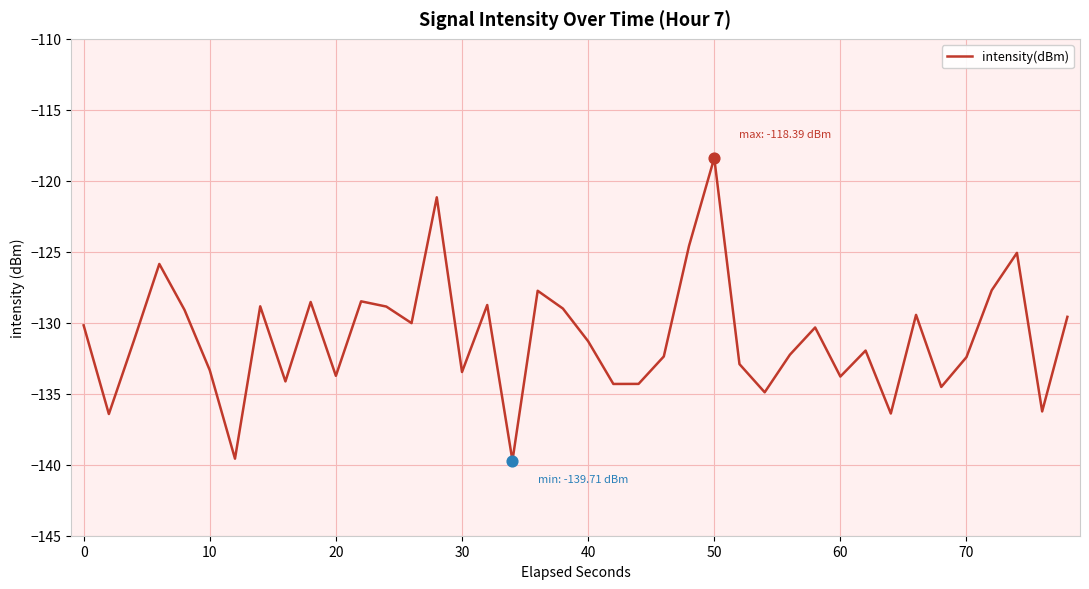

What is the smallest value displayed?

-139.7